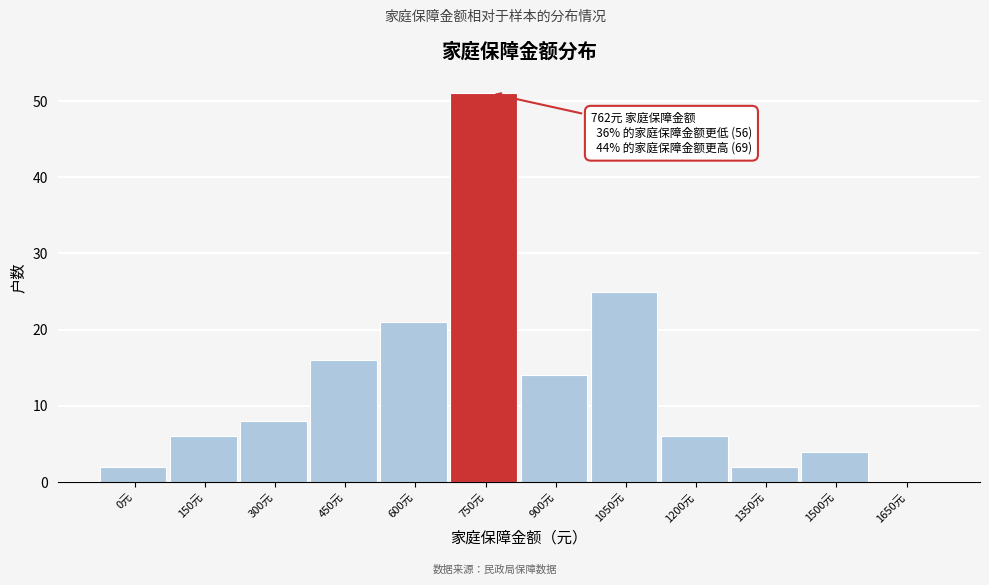

Reading right to left, extract all data points from this chart.

1650元=0	1500元=4	1350元=2	1200元=6	1050元=25	900元=14	750元=51	600元=21	450元=16	300元=8	150元=6	0元=2